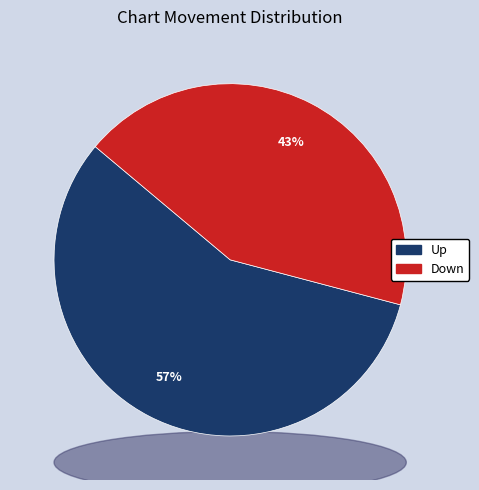

What percentage do down and up together represent?

100.0%